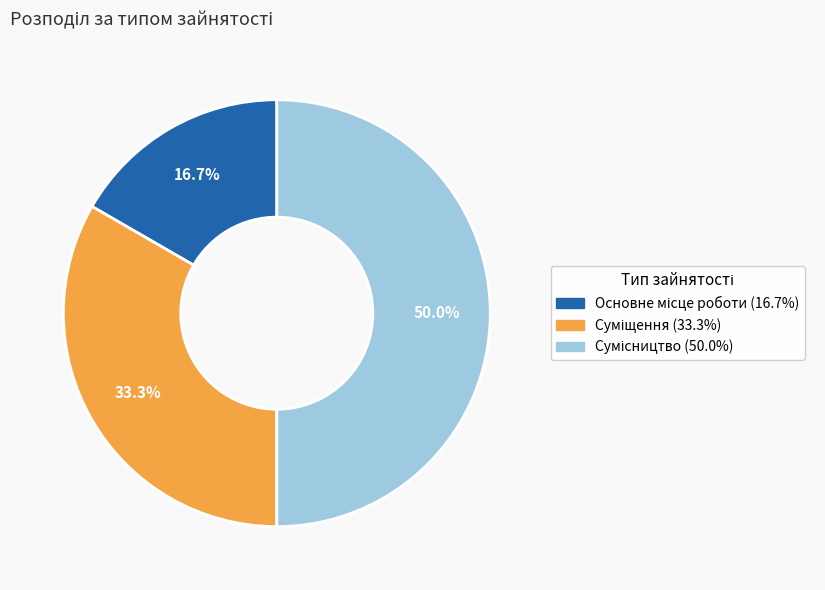

True or false: Основне місце роботи accounts for 25% of the total.

False